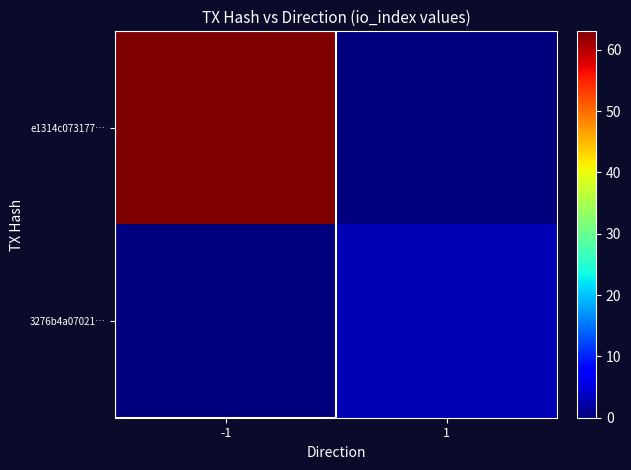

Which series has the largest total across all categories?

e1314c073177…